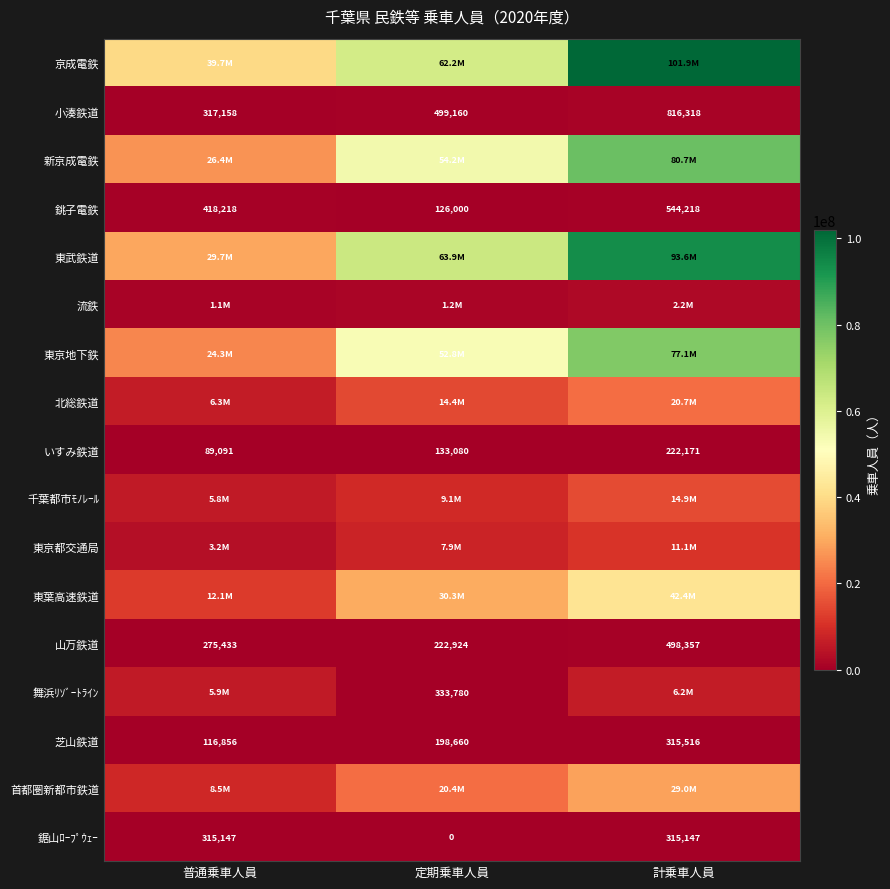

How many series are shown in this chart?

17